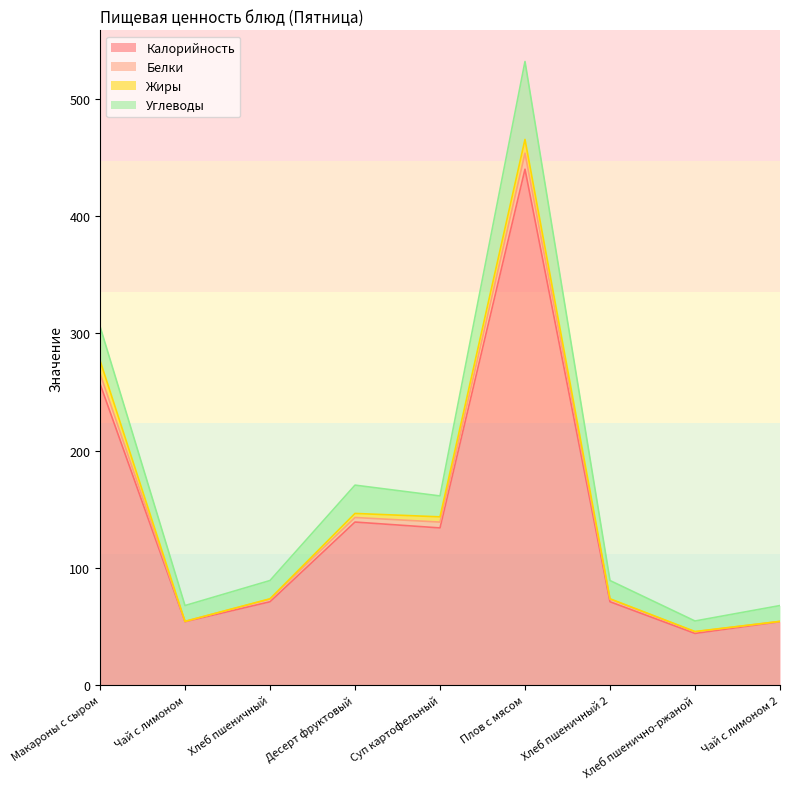

Where is Калорийность nearest to the value 242?

Макароны с сыром